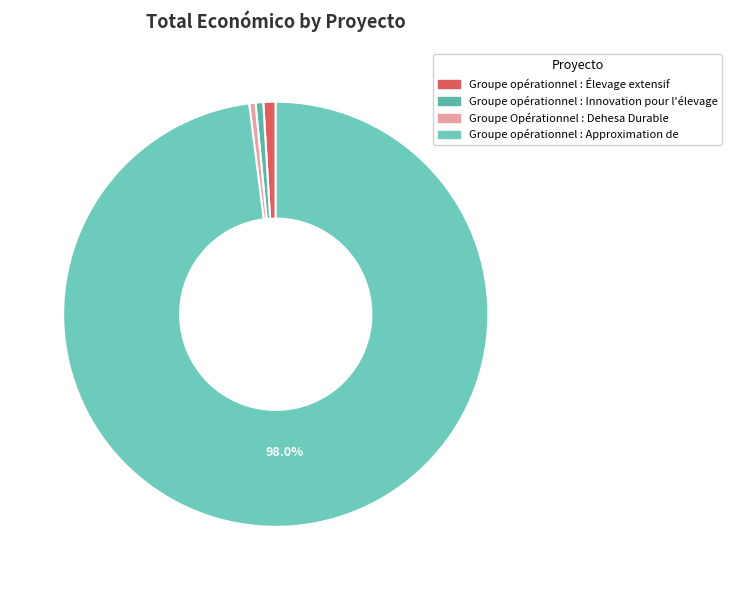

Count the number of slices in the pie.

4